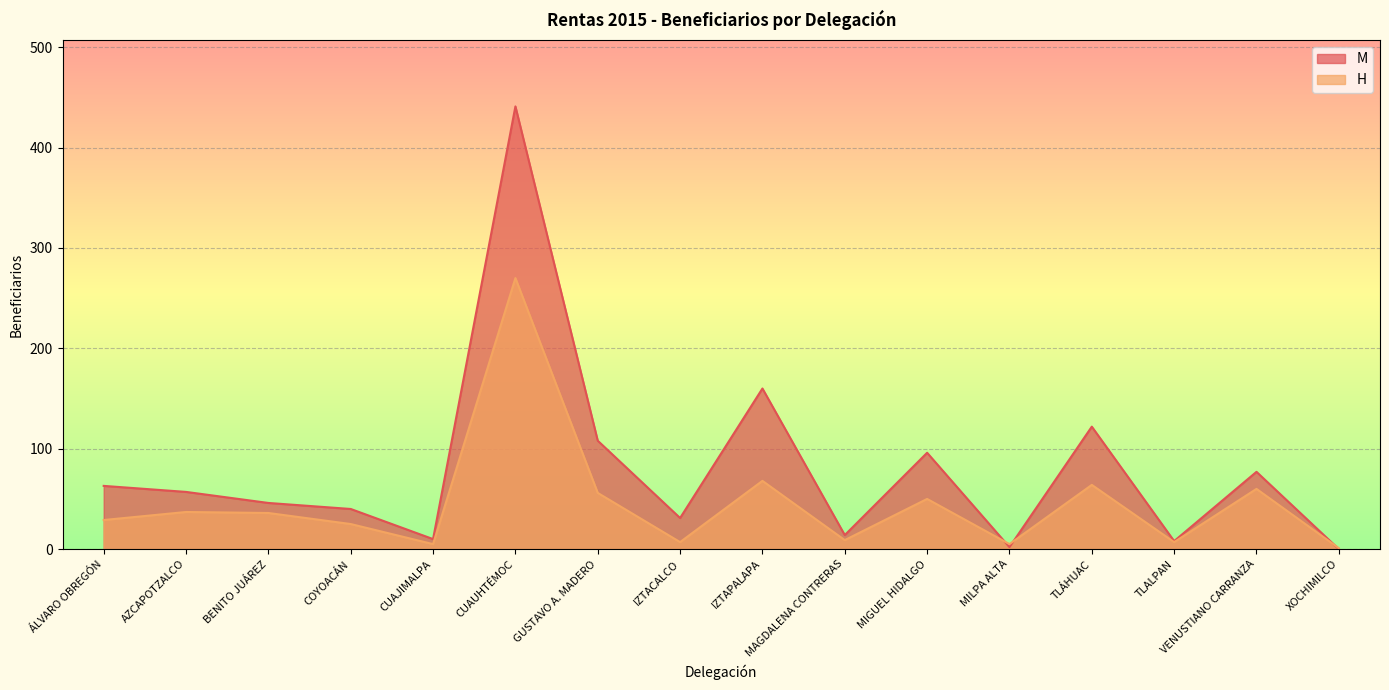

Rank the series at BENITO JUÁREZ from lowest to highest value.

H, M